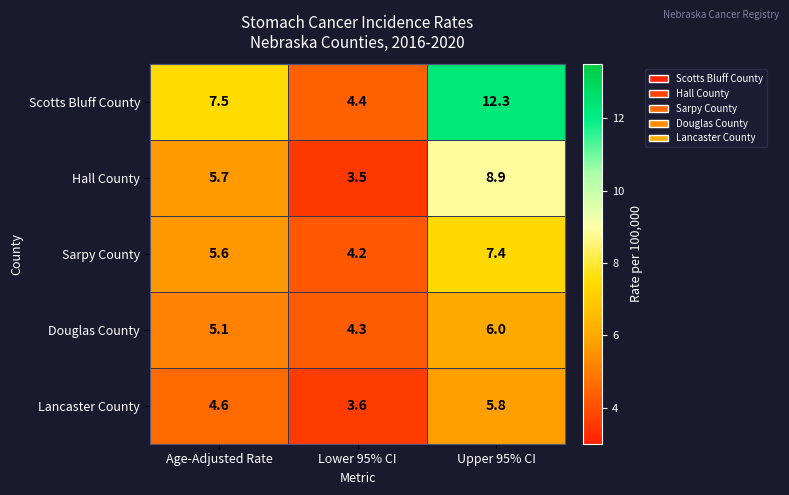

At which category is the sum across all series the highest?

Upper 95% CI